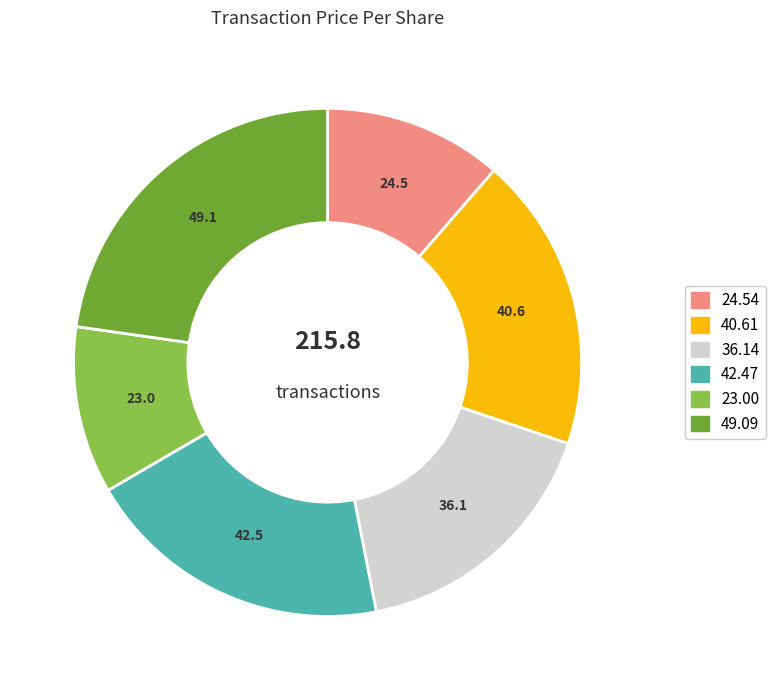

Is there any slice that represents more than half of the pie?

No